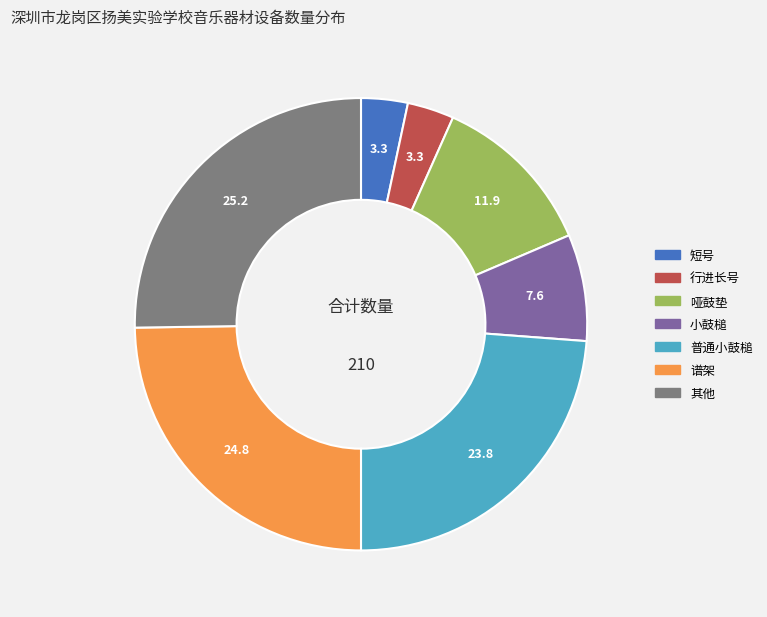

Is there a majority slice in this chart?

No